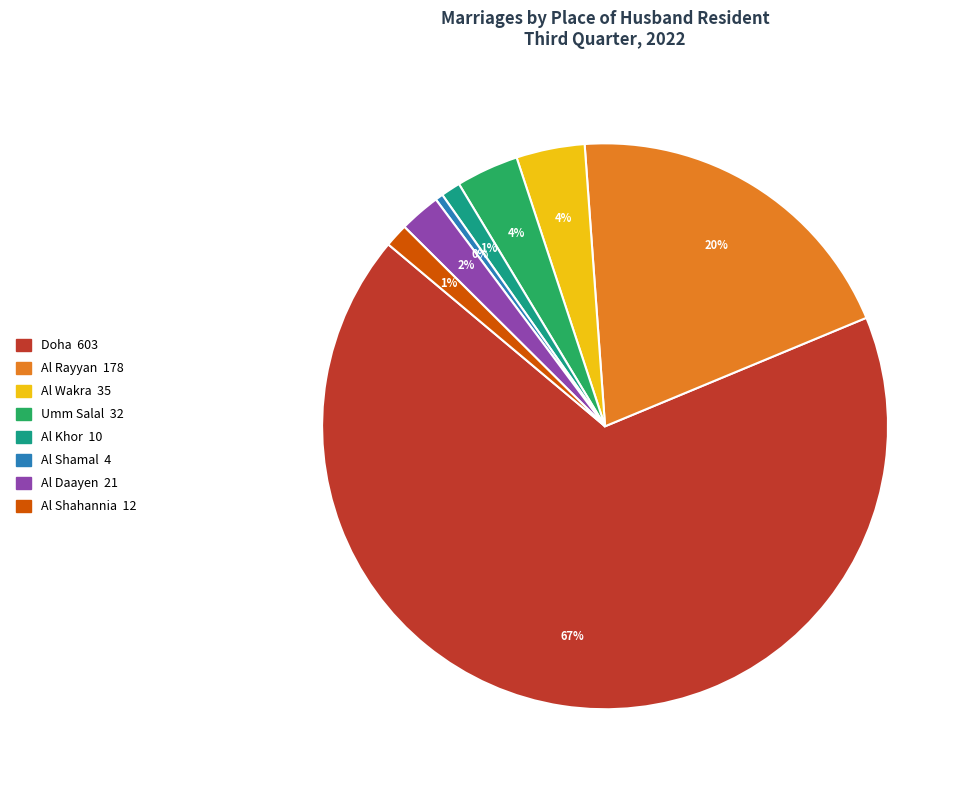

Is there a majority slice in this chart?

Yes